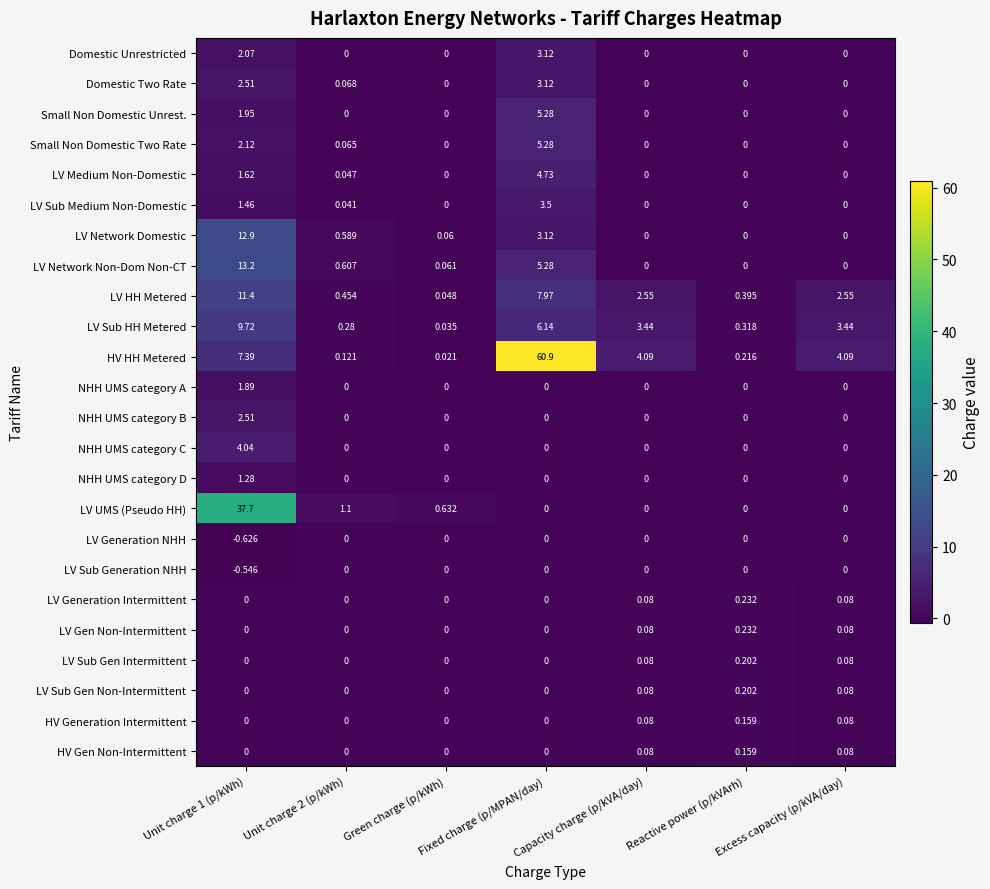

Which category has the highest value in the HV Generation Intermittent series?

Reactive power (p/kVArh)